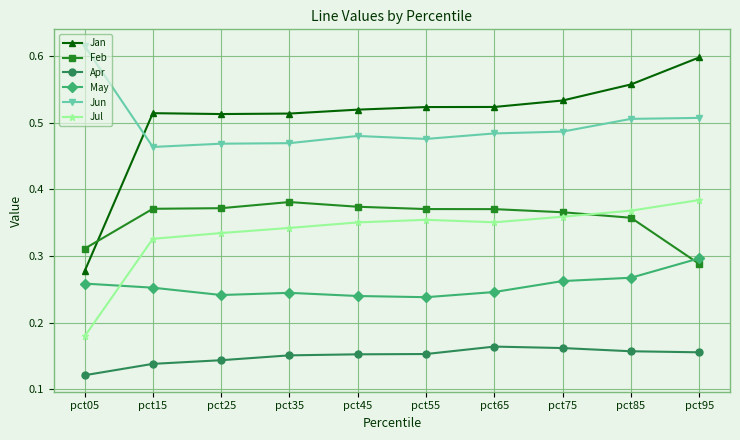

Rank the series at pct35 from lowest to highest value.

Apr, May, Jul, Feb, Jun, Jan